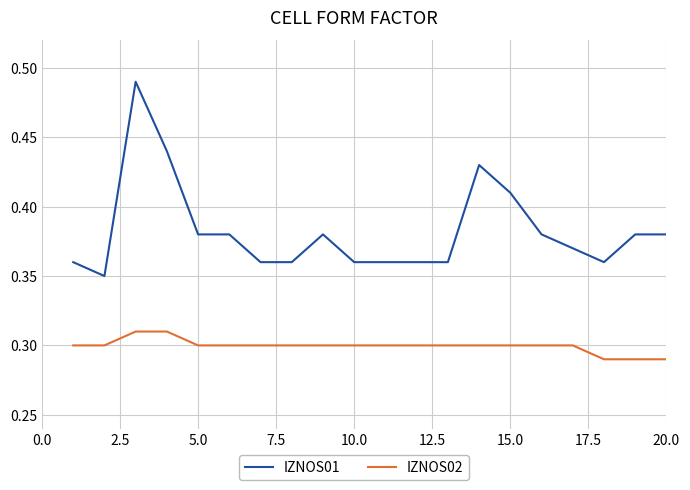

Which series has the largest total across all categories?

IZNOS01